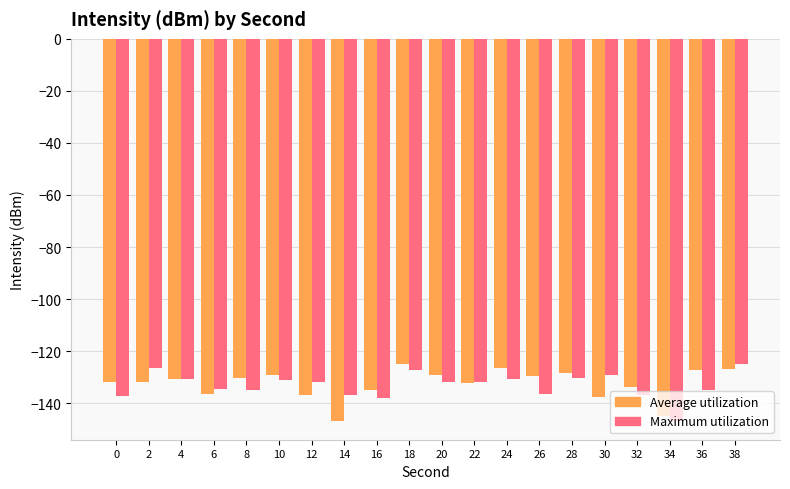

Rank the series at 34 from lowest to highest value.

Maximum utilization, Average utilization